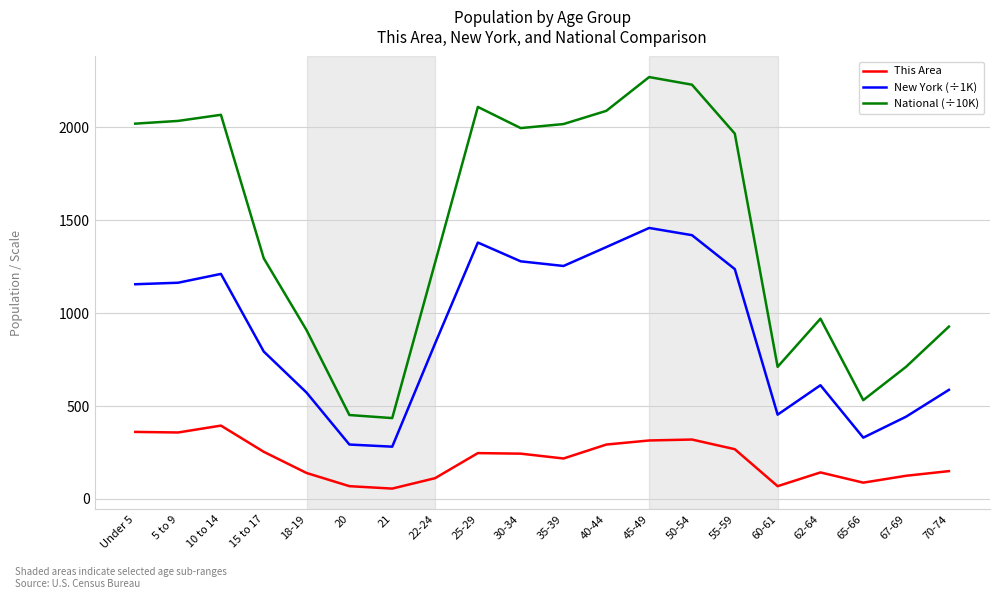

Is the value of This Area at 65-66 greater than the value of National (÷10K) at 5 to 9?

No